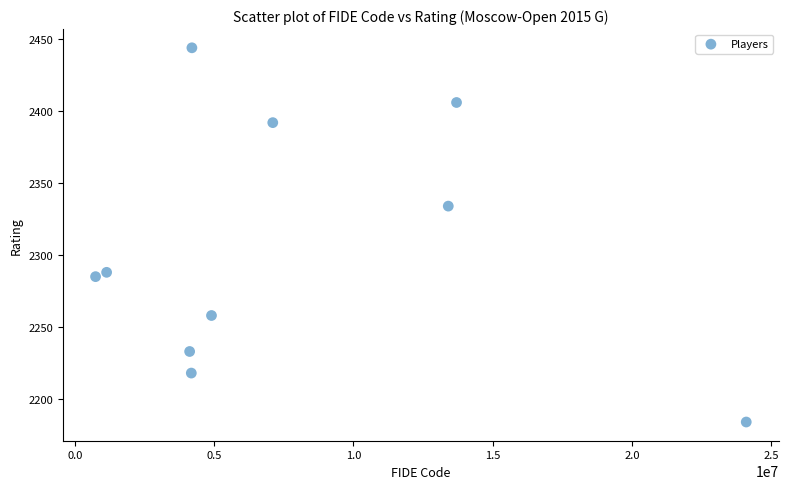

What is the average X value?

7757644